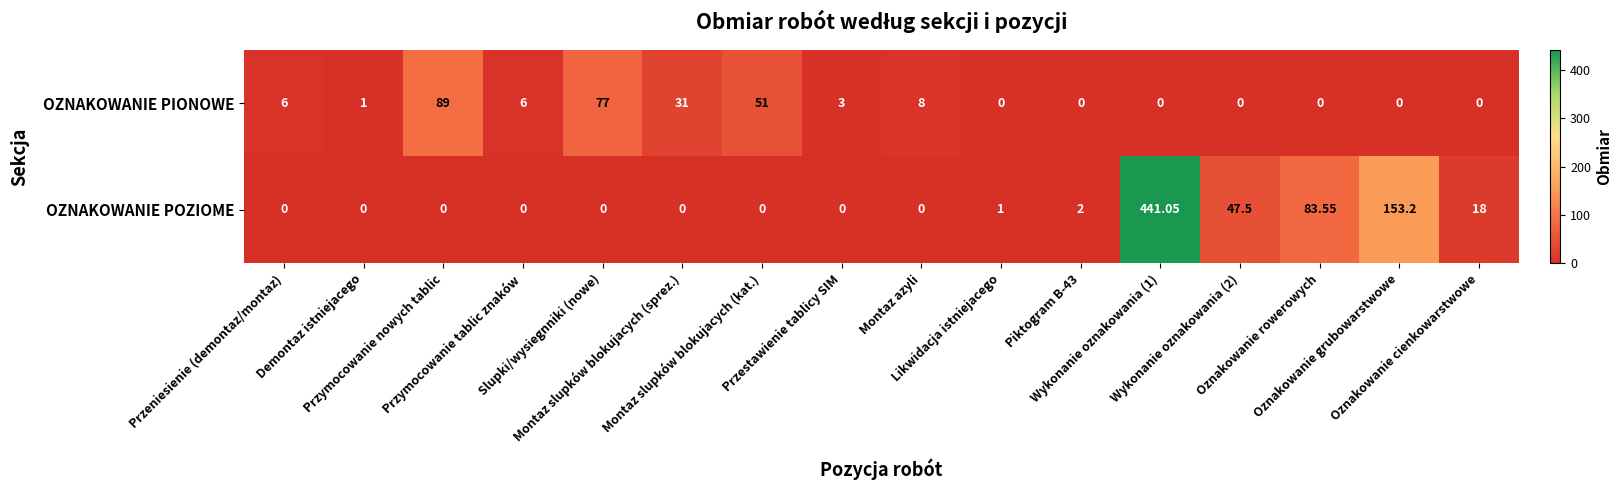

Rank the series by their maximum value, from highest to lowest.

OZNAKOWANIE POZIOME, OZNAKOWANIE PIONOWE